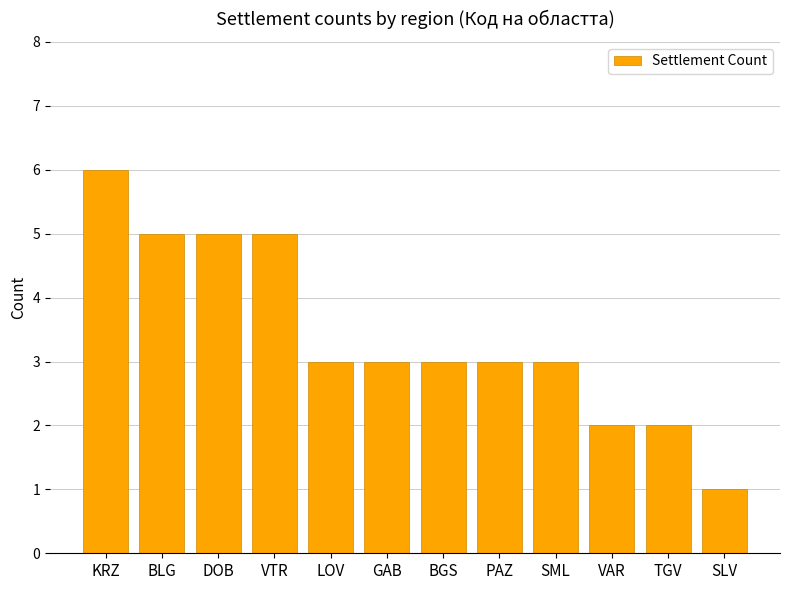

Where does the data first go above 3?

KRZ